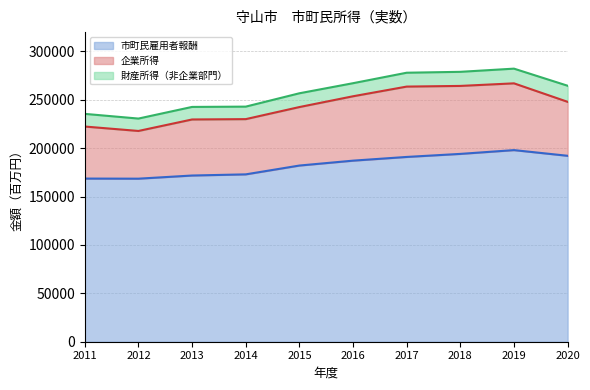

Is it true that 財産所得（非企業部門） equals 12925 at 2014?

True